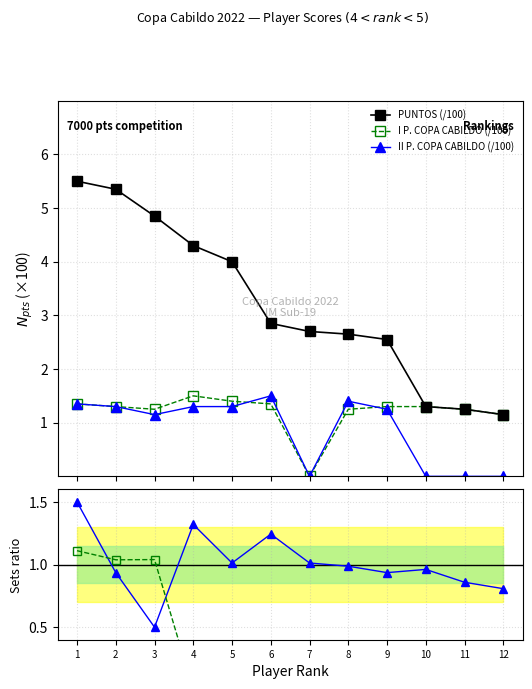

At which category does the chart reach its minimum across all series?

7